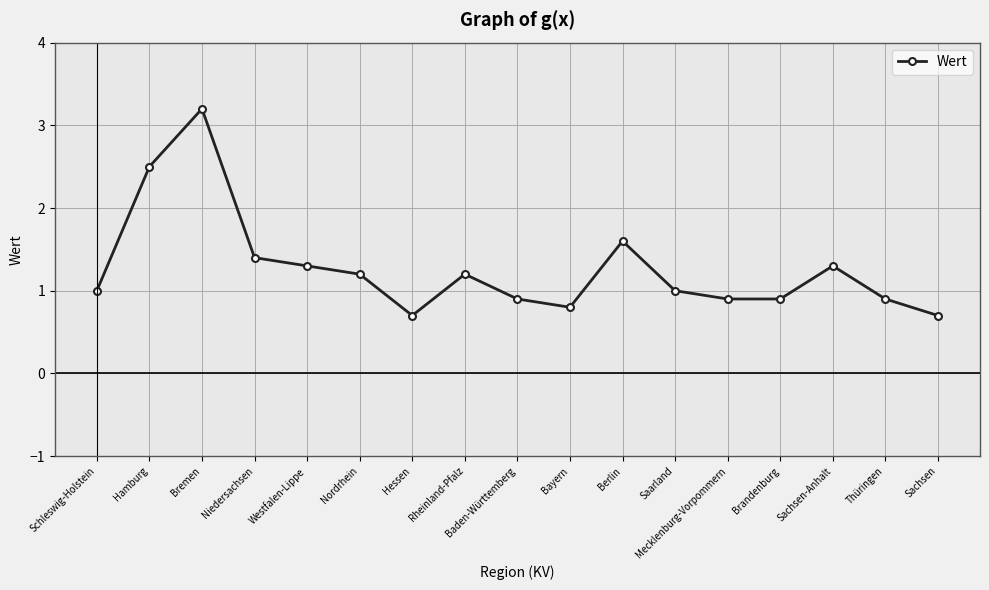

What is the label of the 3rd point from the right?

Sachsen-Anhalt